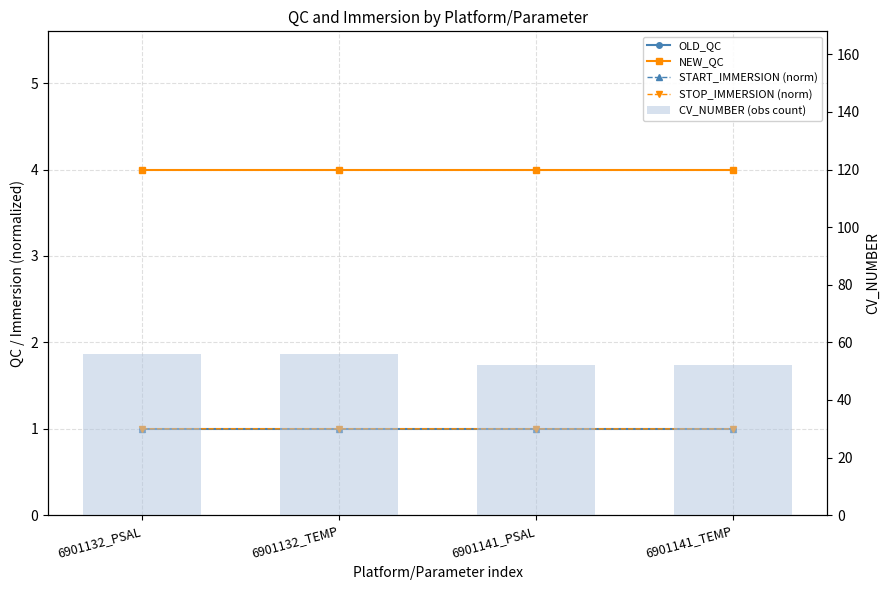

How many STOP_IMMERSION (norm) values are between 0 and 1?

4